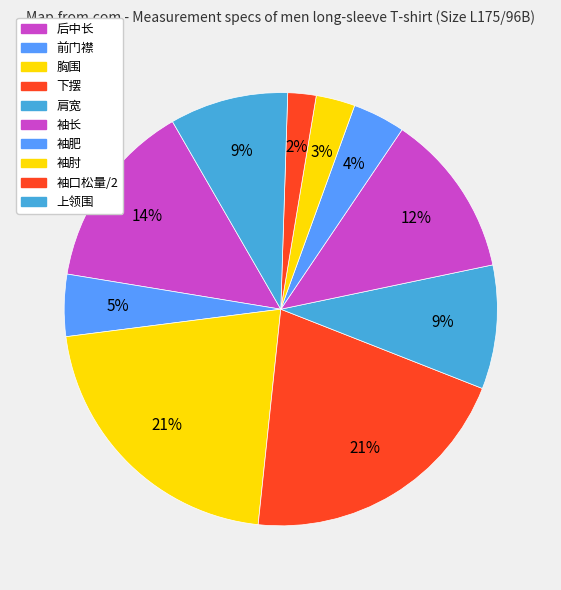

How many segments does this pie chart have?

10